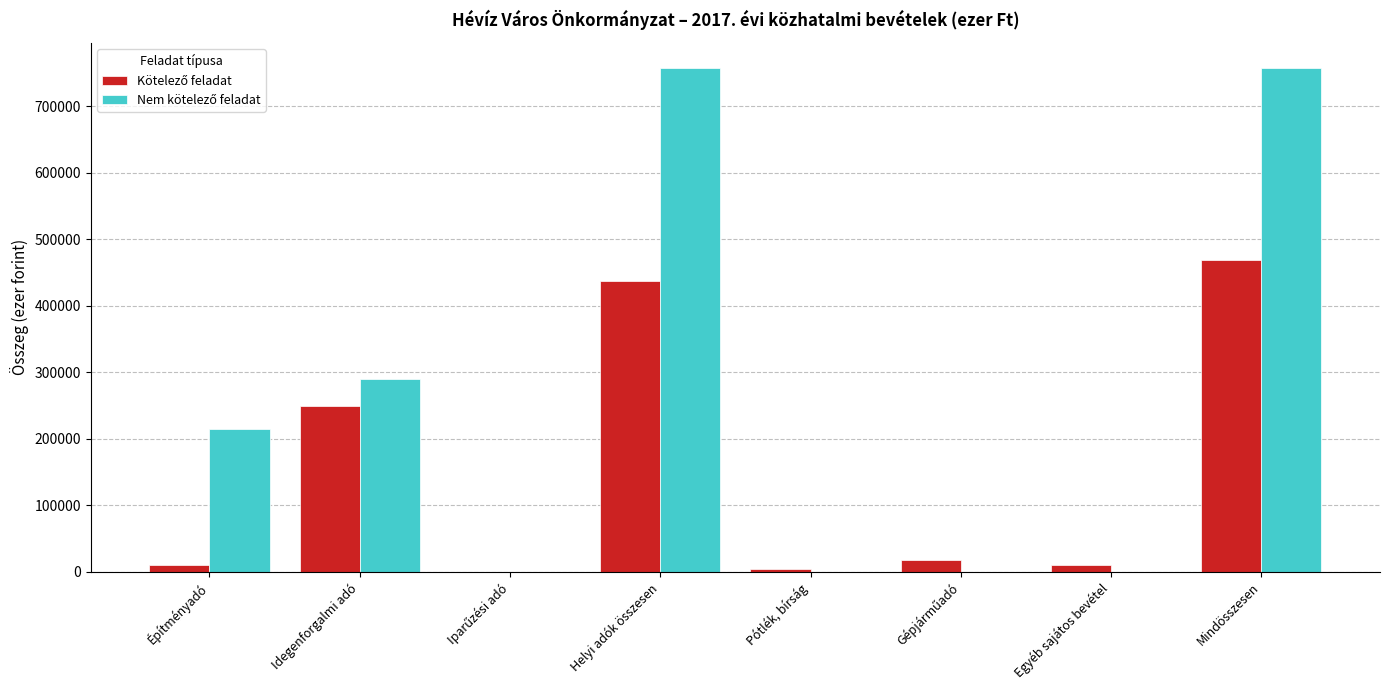

Which series has the largest range (max minus min)?

Nem kötelező feladat